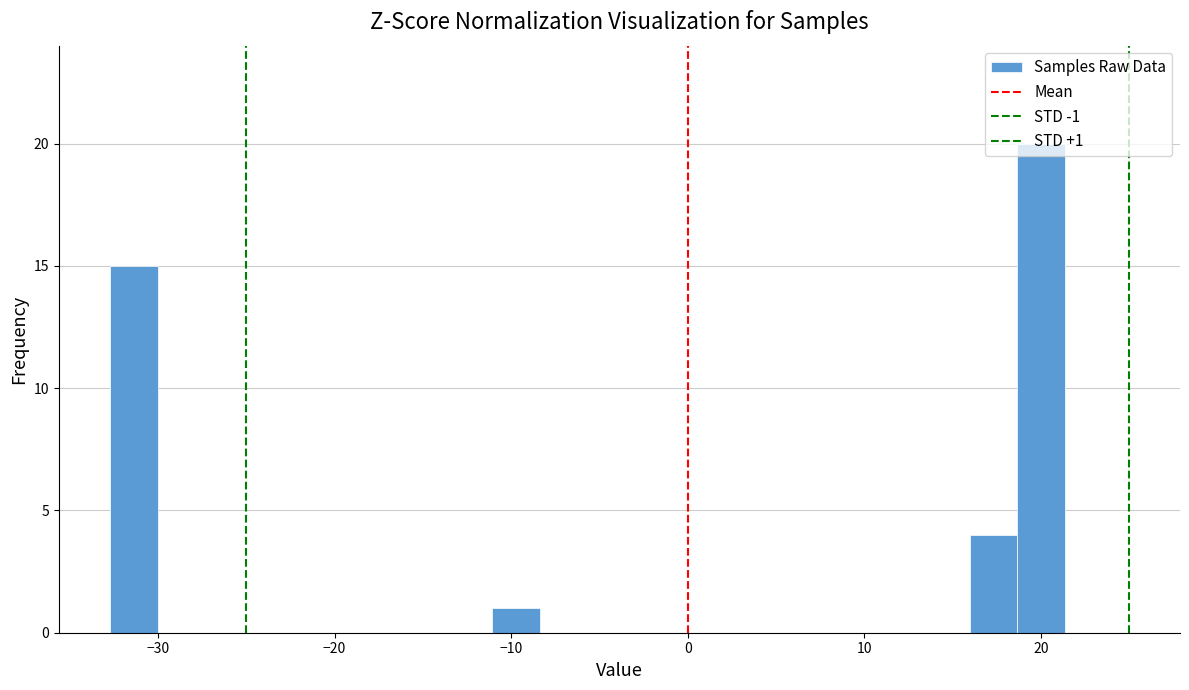

Around what value on the x-axis is the tallest bar? Give the approximate position of its centre, as read against the axis.

20